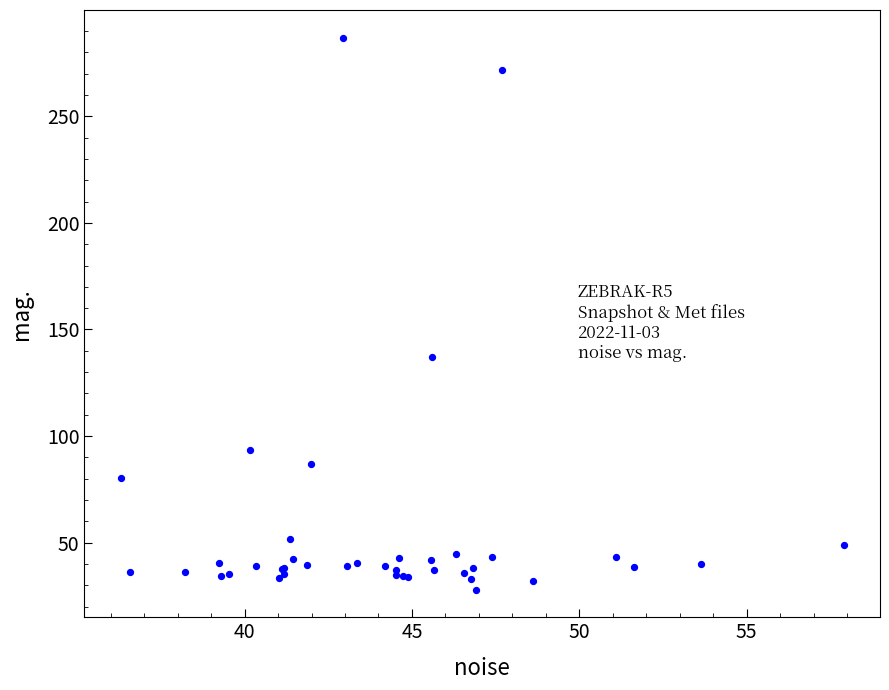

What Y value in the scatter plot is closest to 157?

136.9